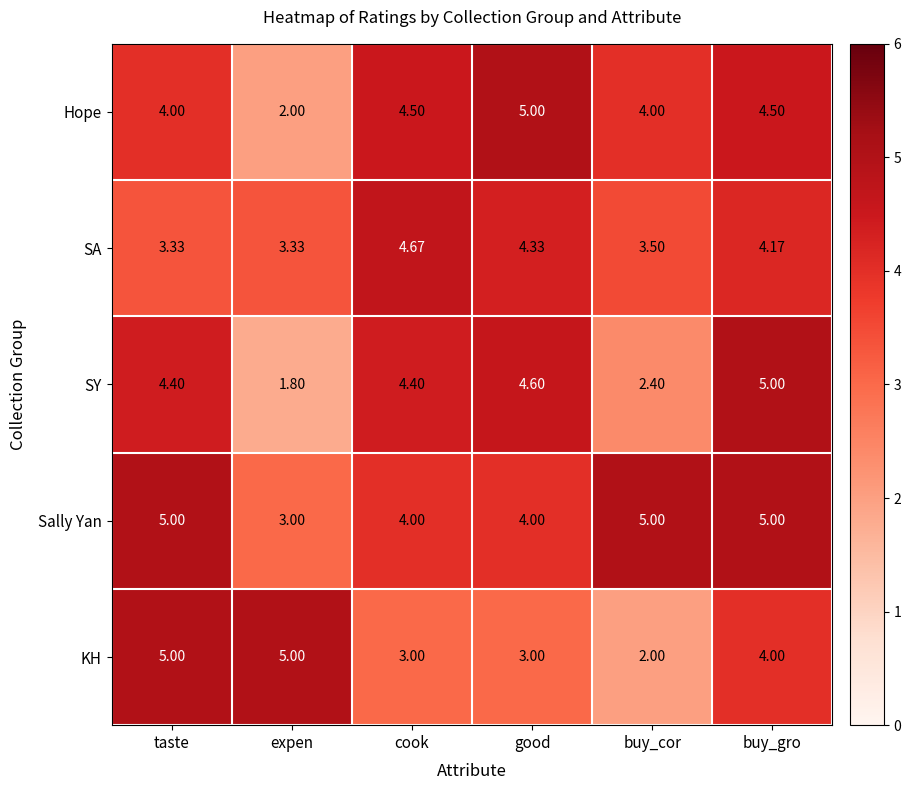

At which category is the sum across all series the highest?

buy_gro